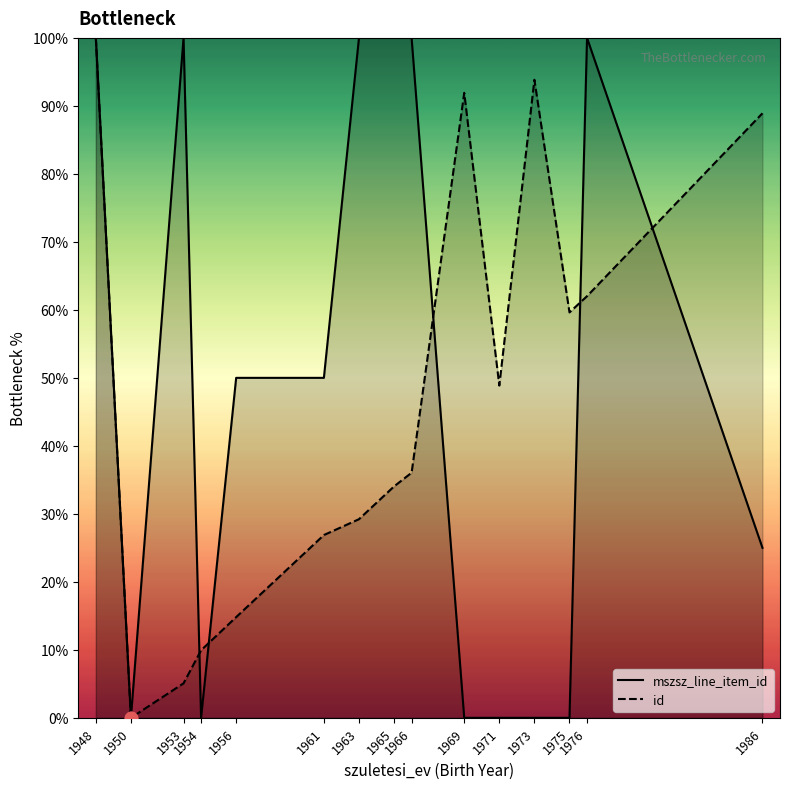

At how many categories does at least one series exceed 96?

6